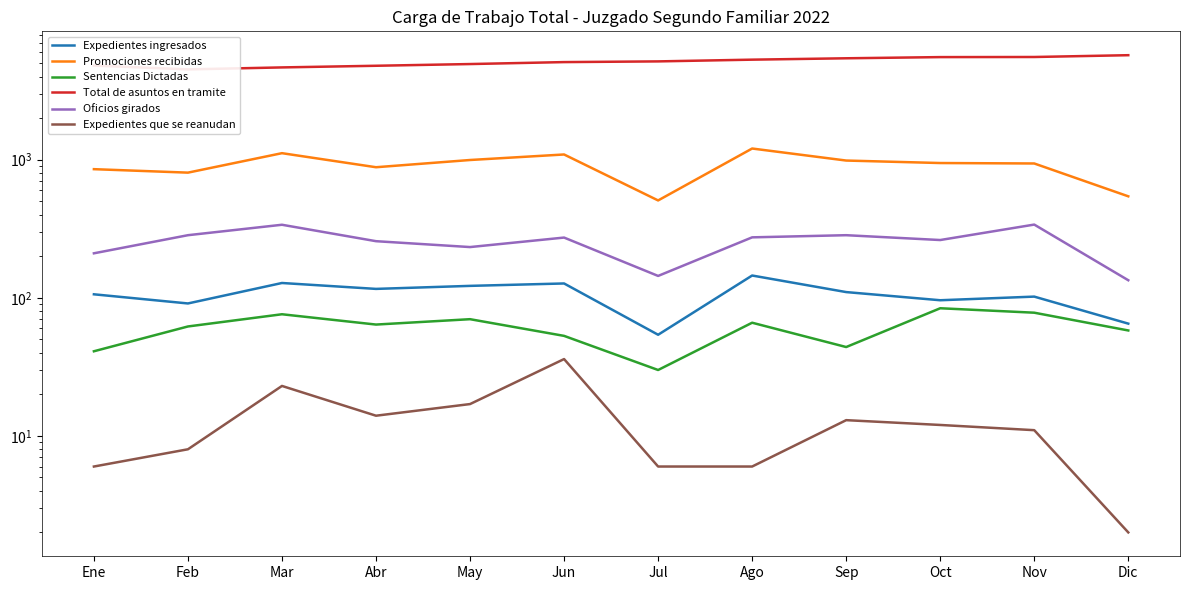

What is the smallest value displayed?

2